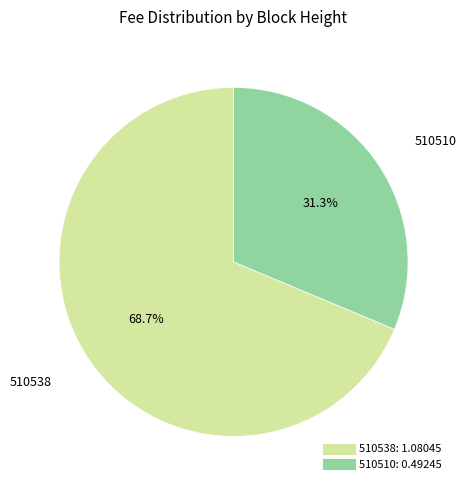

To the nearest percent, what is the average slice percentage?

50%